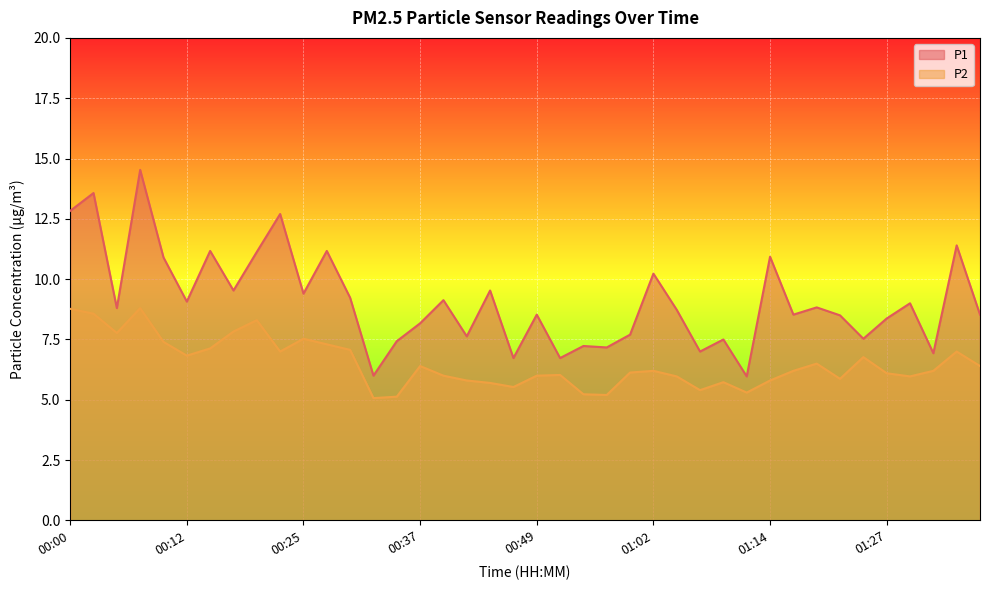

What is the difference between the maximum and minimum values in the P1 series?

8.6